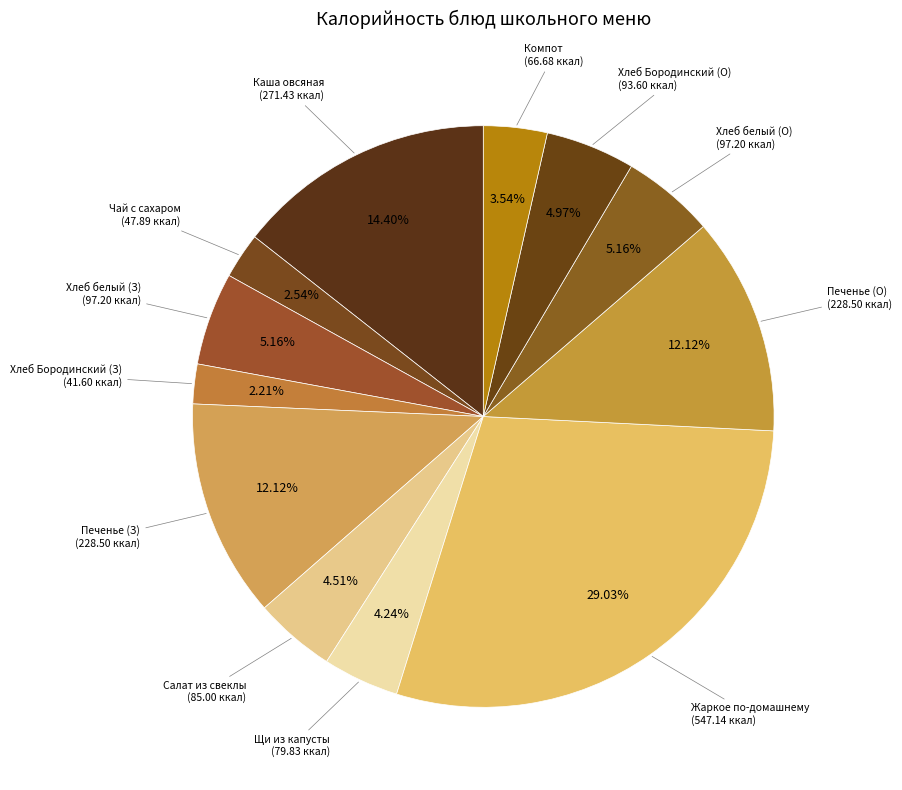

To the nearest percent, what is the difference between the largest and smallest slice percentages?

27%